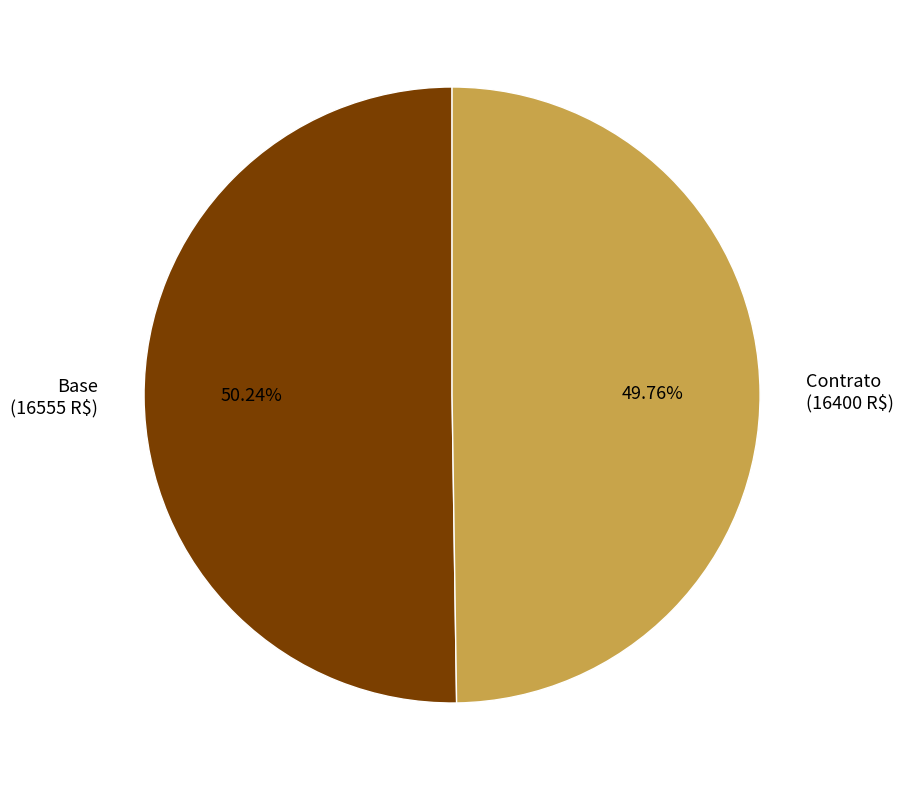

Is it true that Contrato is 40% of the pie?

False